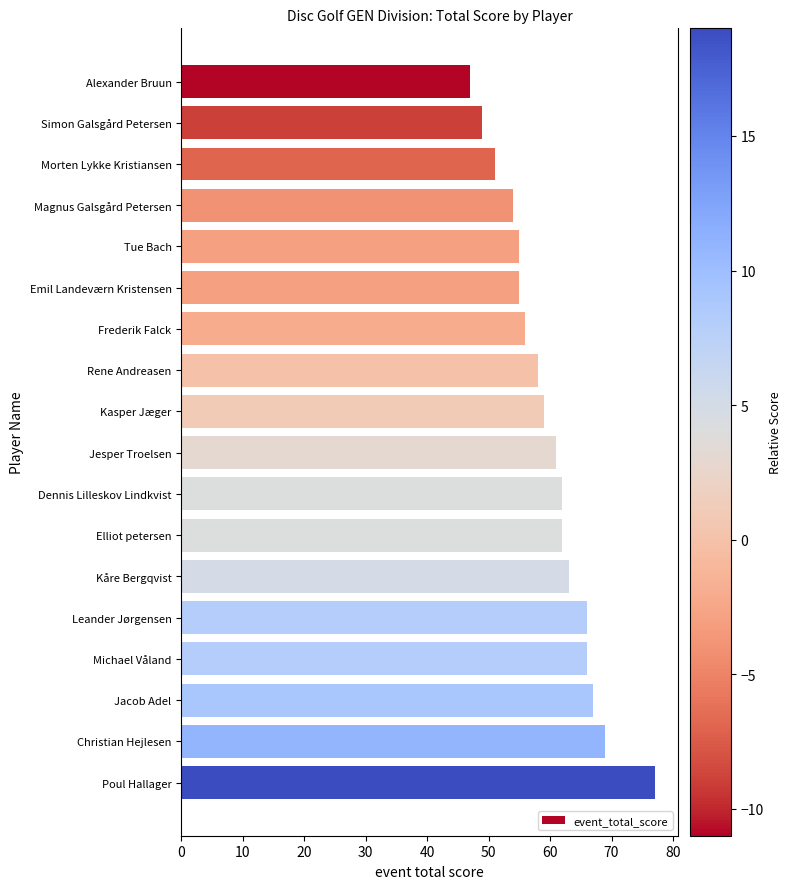

What is the difference between the second highest and second lowest values?

20